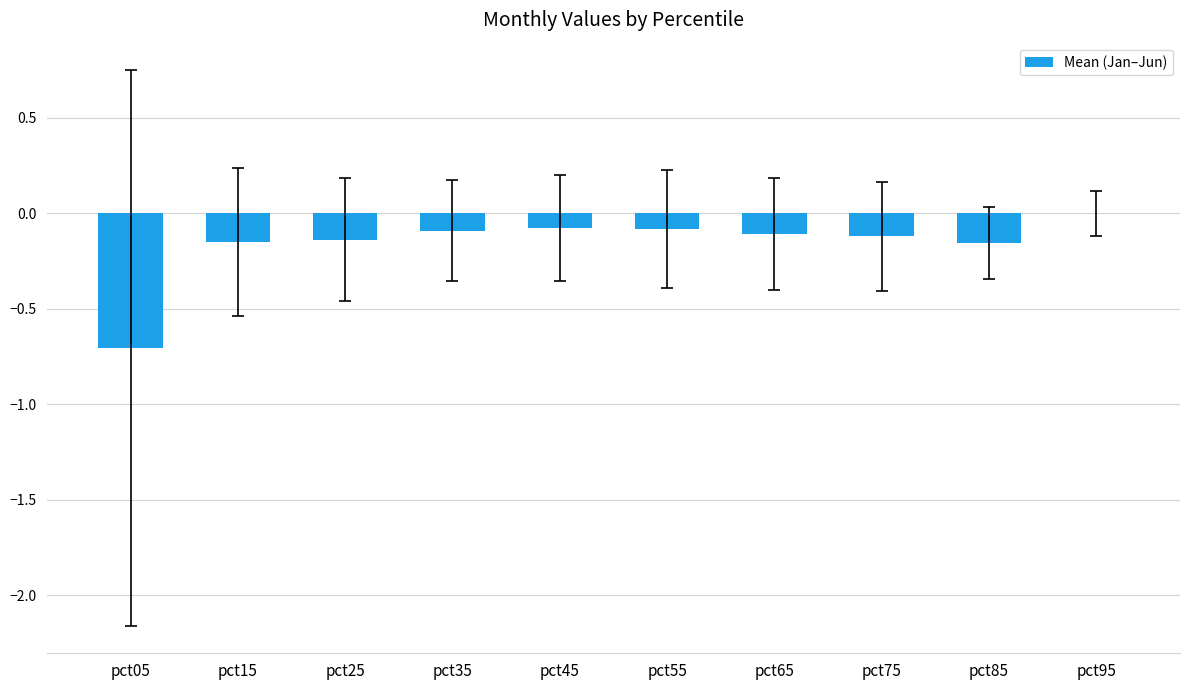

What is the change in value from pct15 to pct95?

+0.1